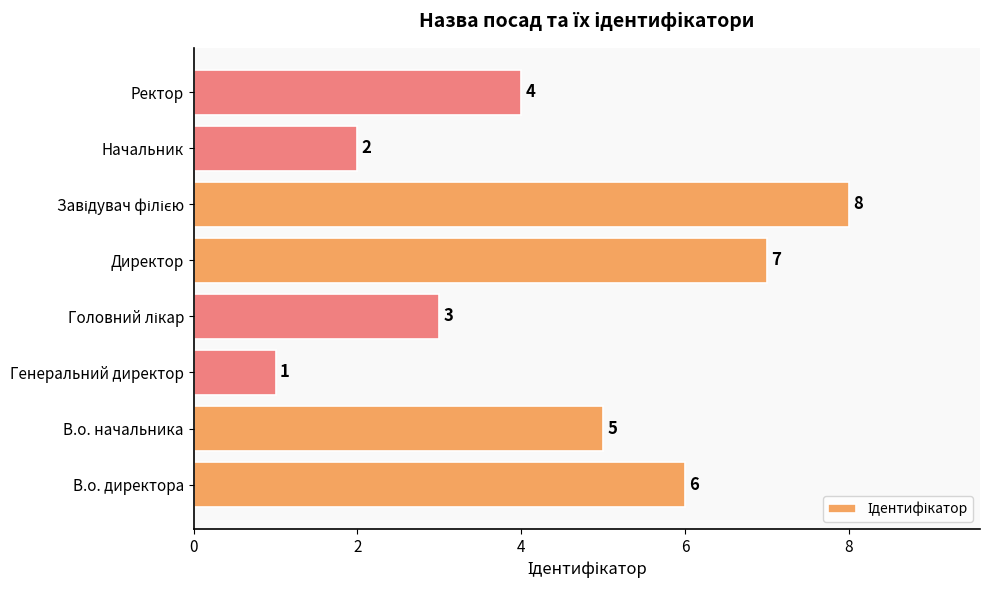

How many bars are there in total?

8